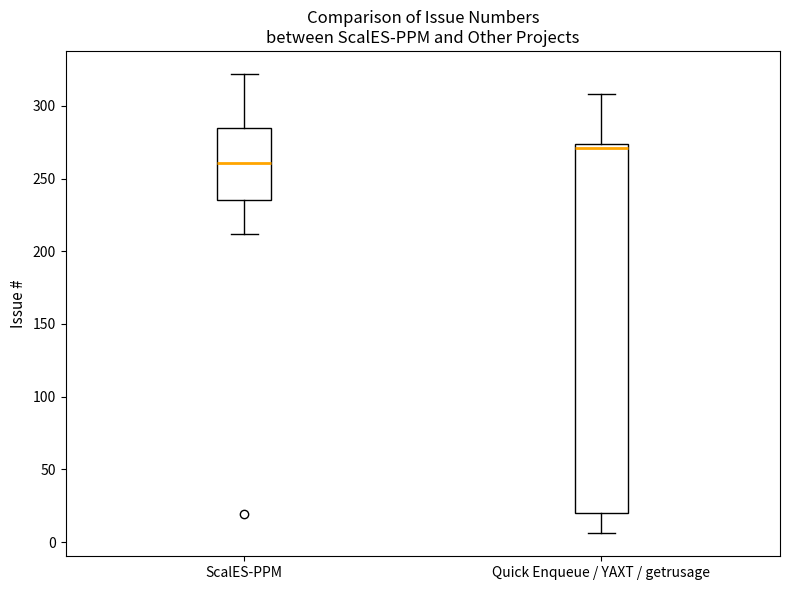

Where is the upper edge of the box for ScalES-PPM on the y-axis? The values are not printed on the chart, so give them approximately, as read against the axis.

285